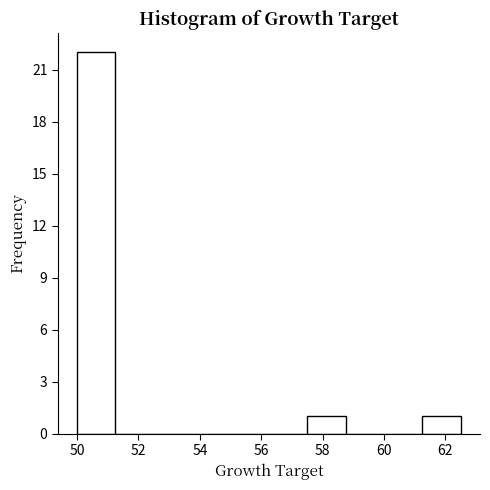

Reading left to right, list every bar in this chart as the range it spans on the x-axis followed by its height. Neither the bar edges nor the heights are printed on the chart, so give them approximately, as read against the axes.

50.00 to 51.25: 22
51.25 to 52.50: 0
52.50 to 53.75: 0
53.75 to 55.00: 0
55.00 to 56.25: 0
56.25 to 57.50: 0
57.50 to 58.75: 1
58.75 to 60.00: 0
60.00 to 61.25: 0
61.25 to 62.50: 1